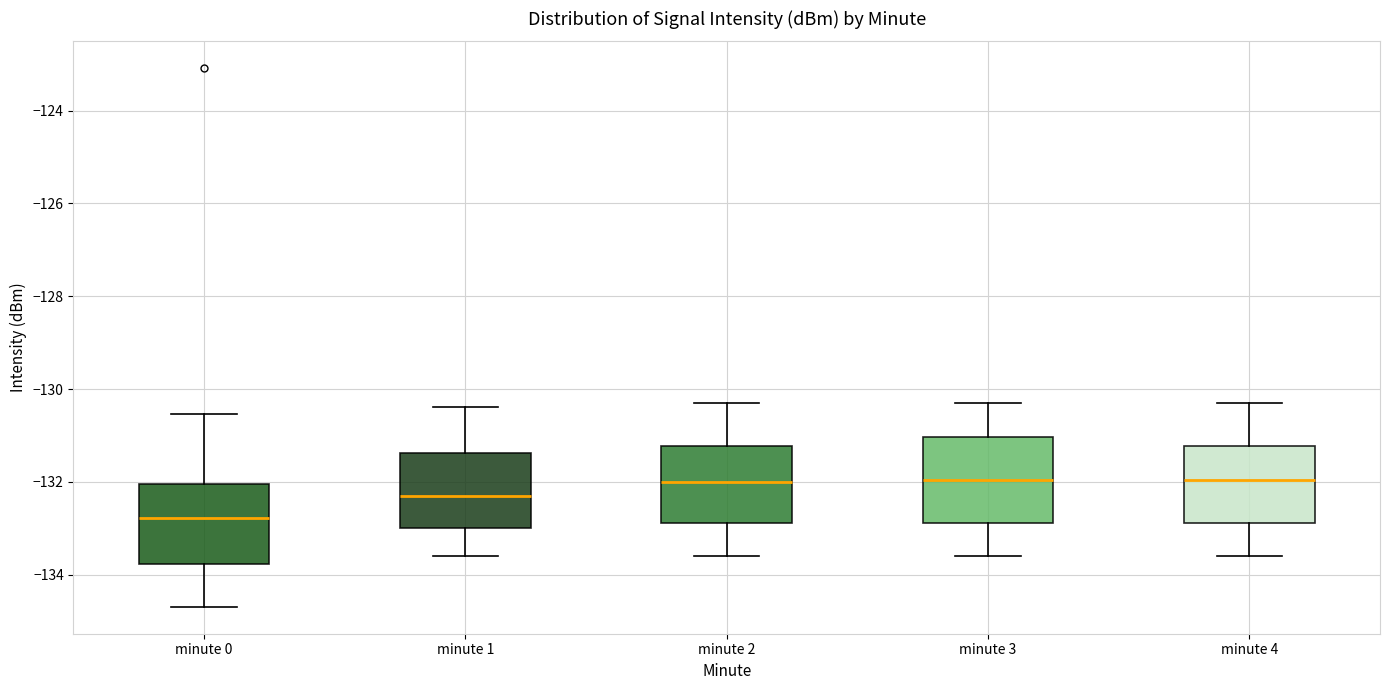

Where does the lower whisker of the box for minute 1 end on the y-axis? The values are not printed on the chart, so give them approximately, as read against the axis.

-133.6